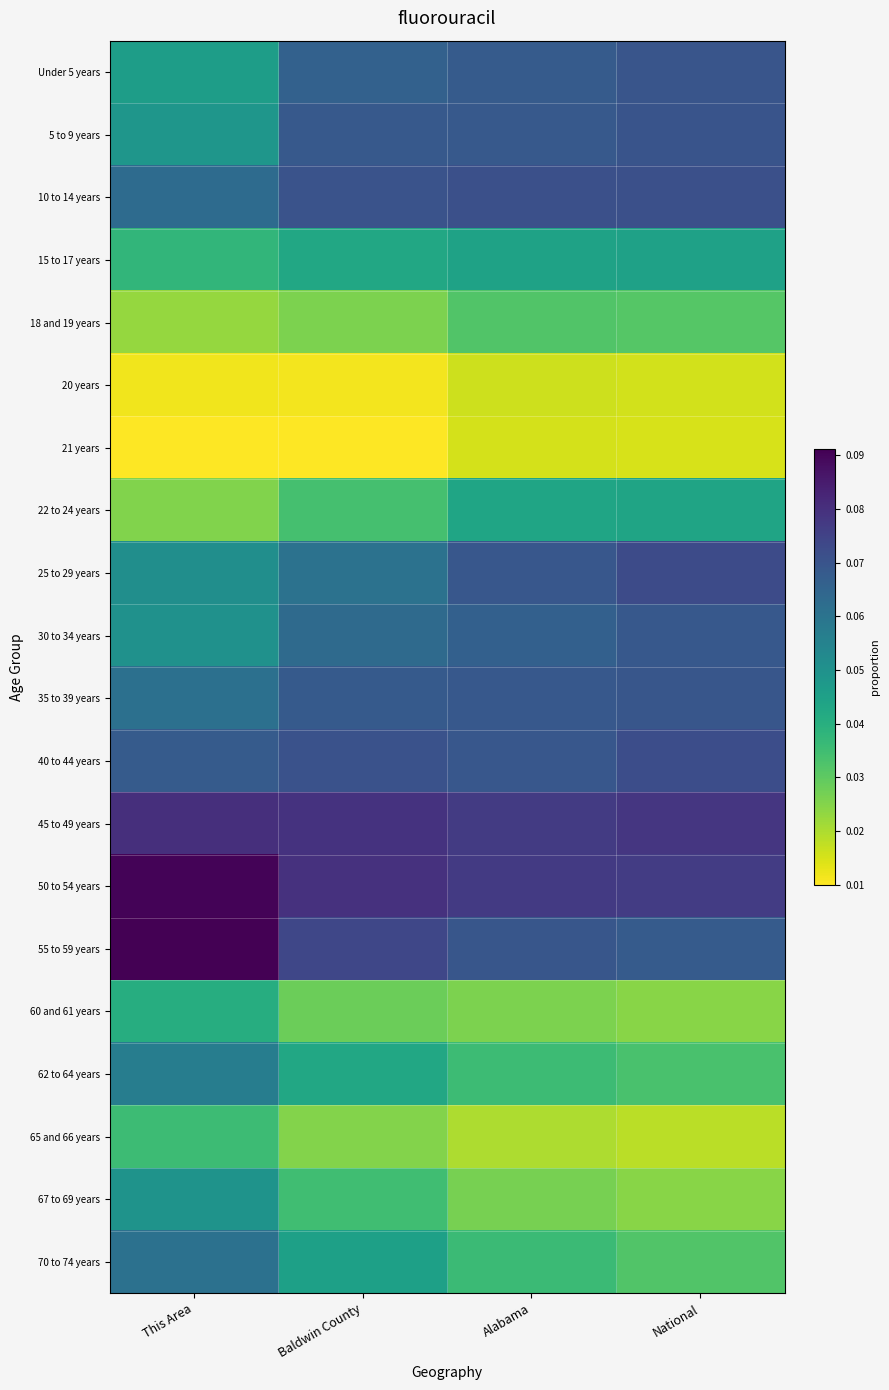

How many categories are shown in the chart?

4